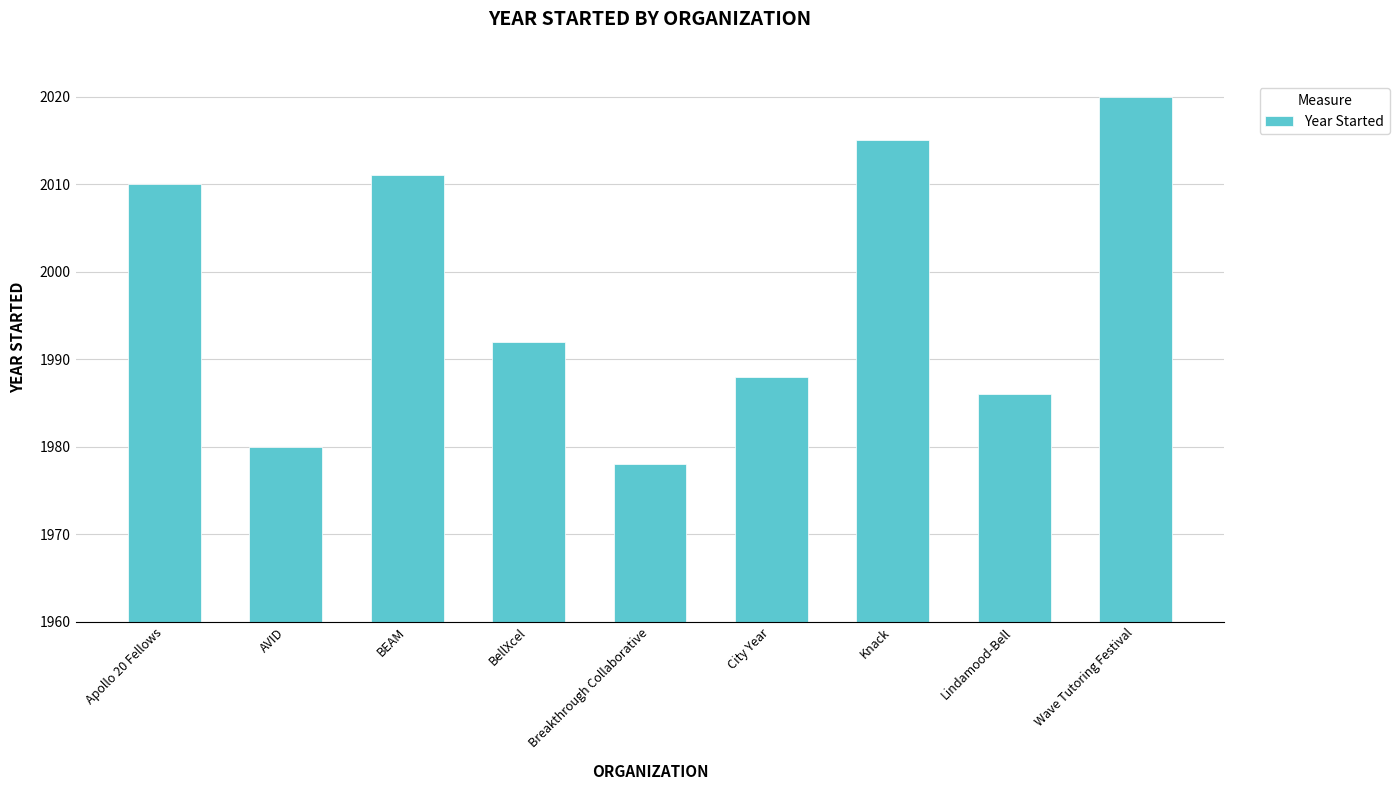

Reading left to right, extract all data points from this chart.

Apollo 20 Fellows=2010	AVID=1980	BEAM=2011	BellXcel=1992	Breakthrough Collaborative=1978	City Year=1988	Knack=2015	Lindamood-Bell=1986	Wave Tutoring Festival=2020